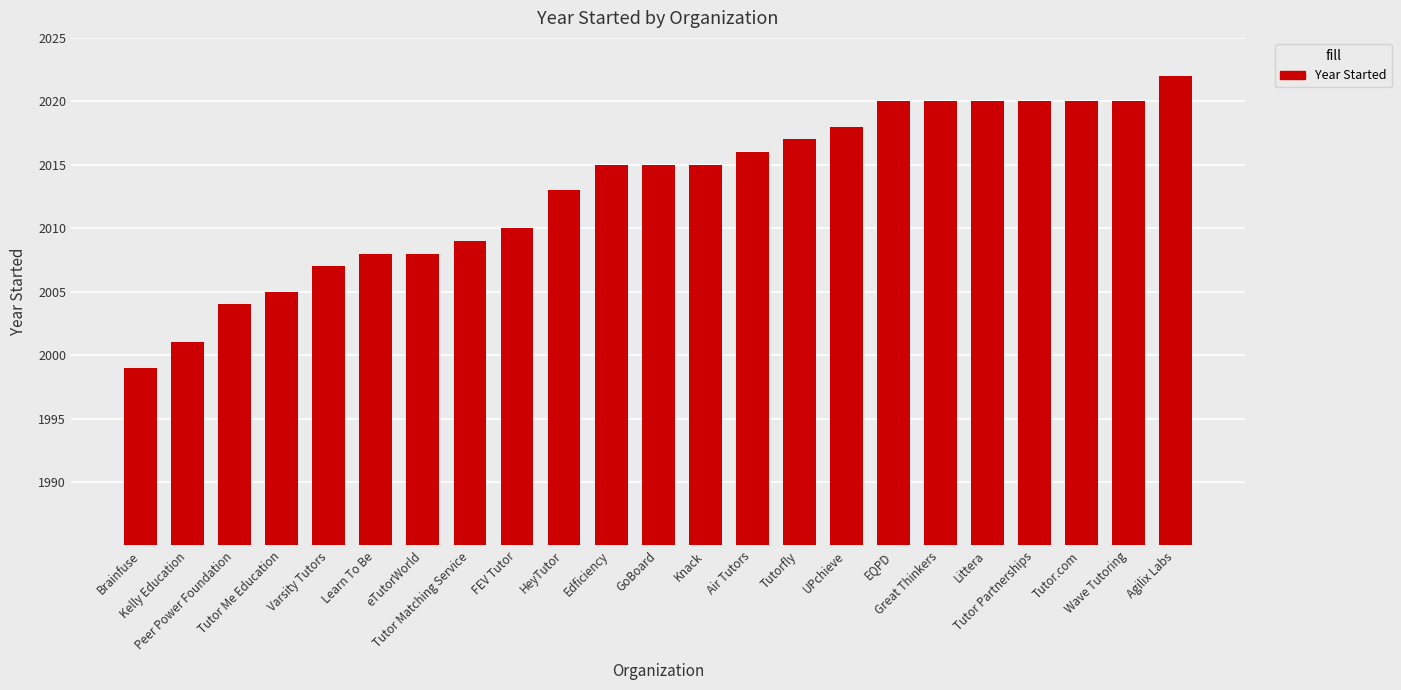

Are the bars grouped side by side (vs. stacked)?

No